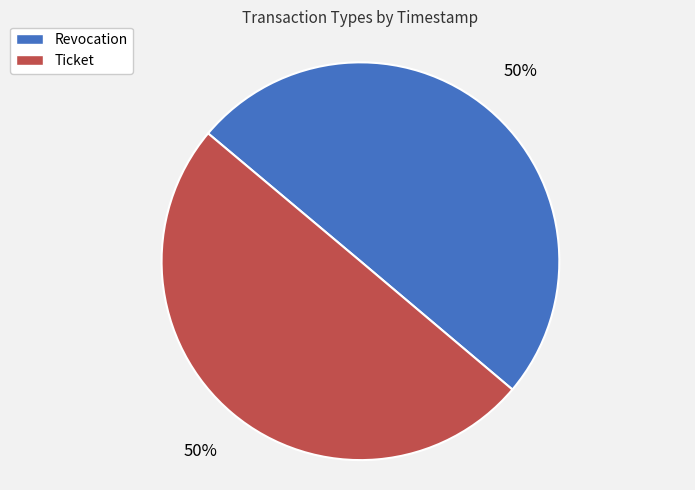

To the nearest percent, what portion does Revocation represent?

50%